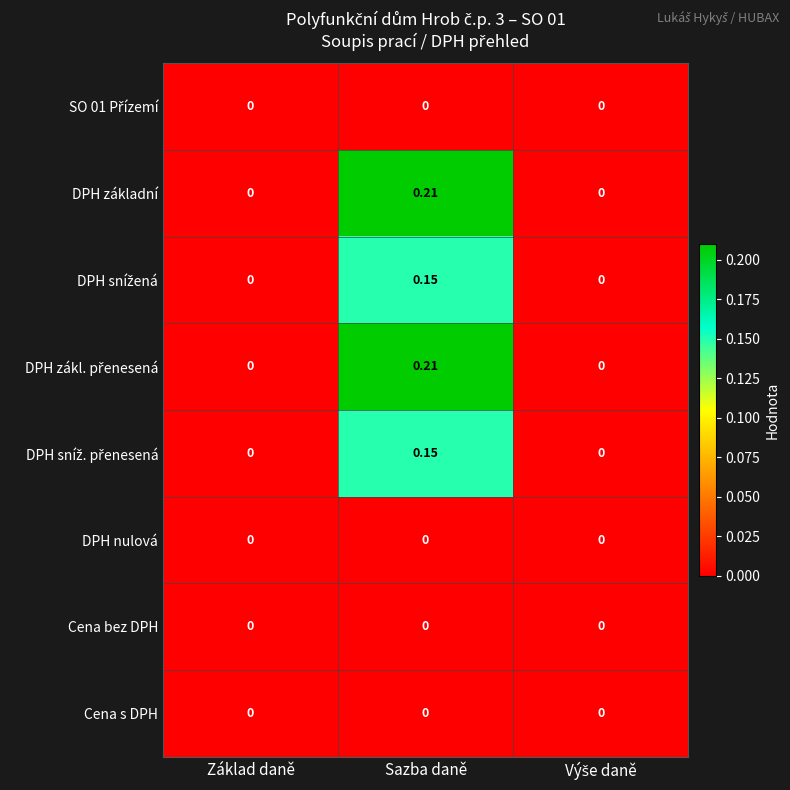

At which category is the sum across all series the highest?

Sazba daně